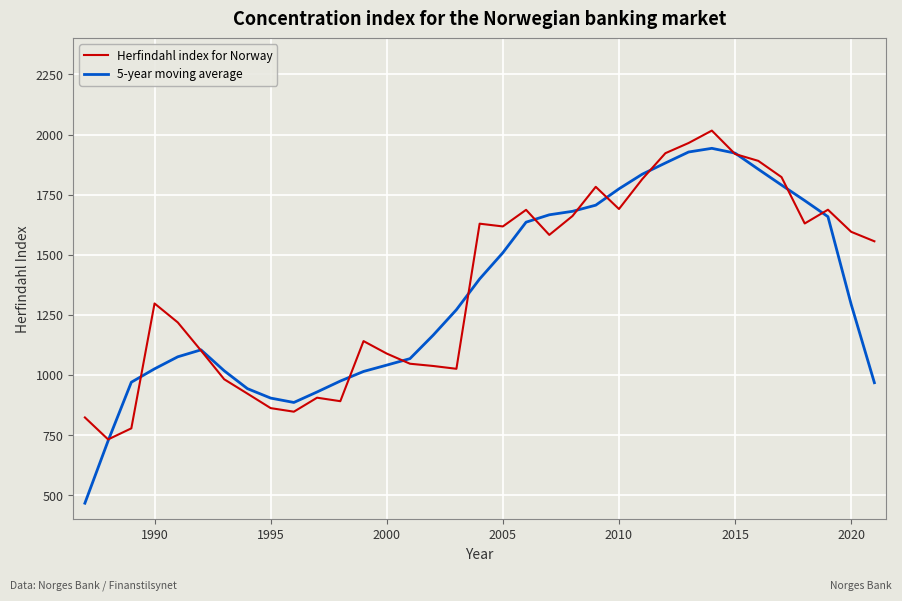

Which series has the widest spread of values?

5-year moving average